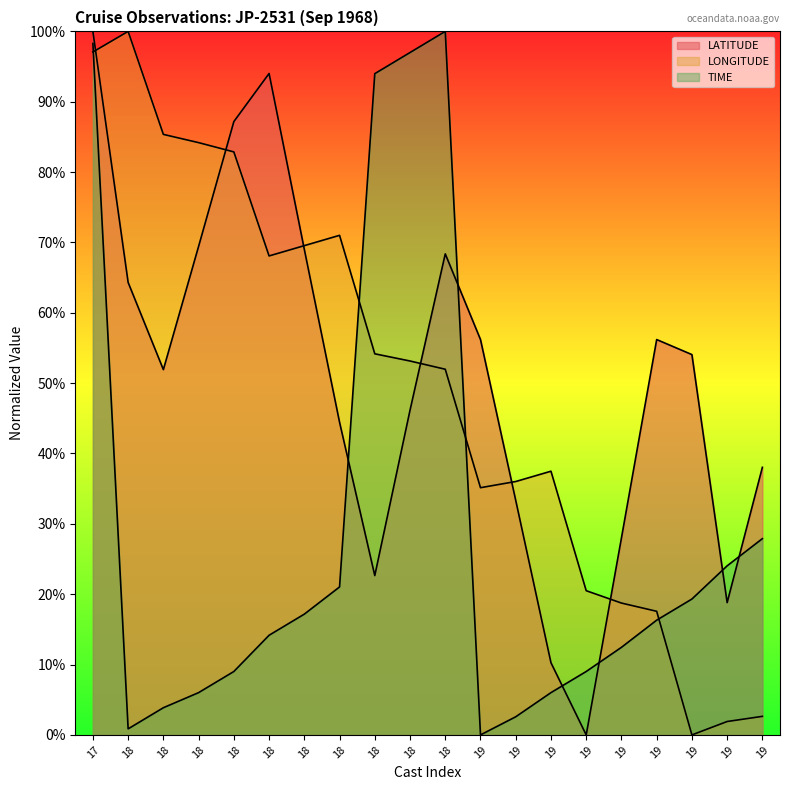

What is the highest value of the LATITUDE series?

100.0